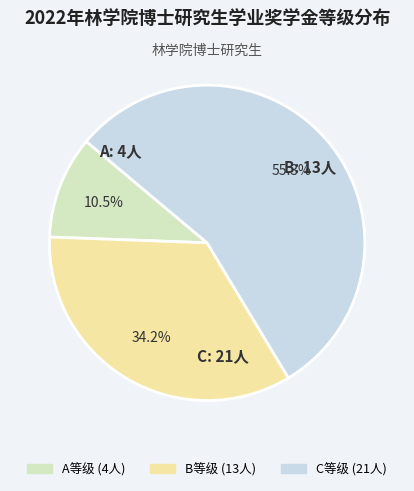

Is A the majority of the pie?

No